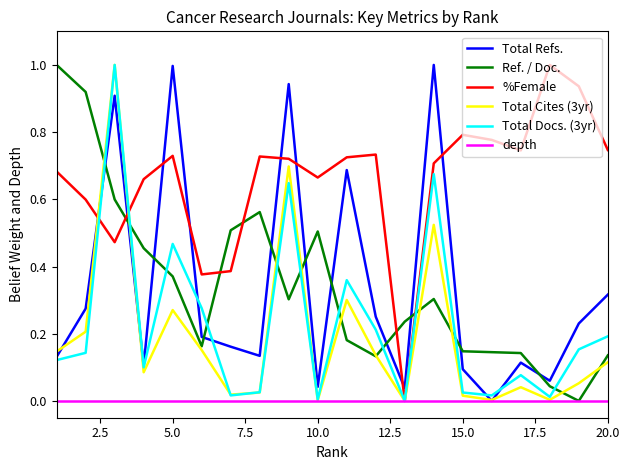

How many times do Ref. / Doc. and Total Docs. (3yr) cross each other?

11